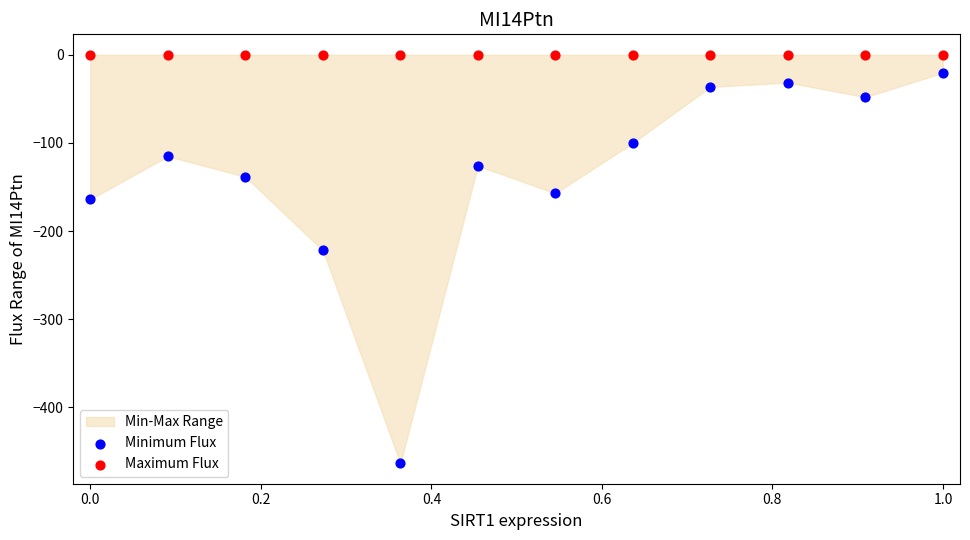

Which series contains the highest Y value?

Maximum Flux